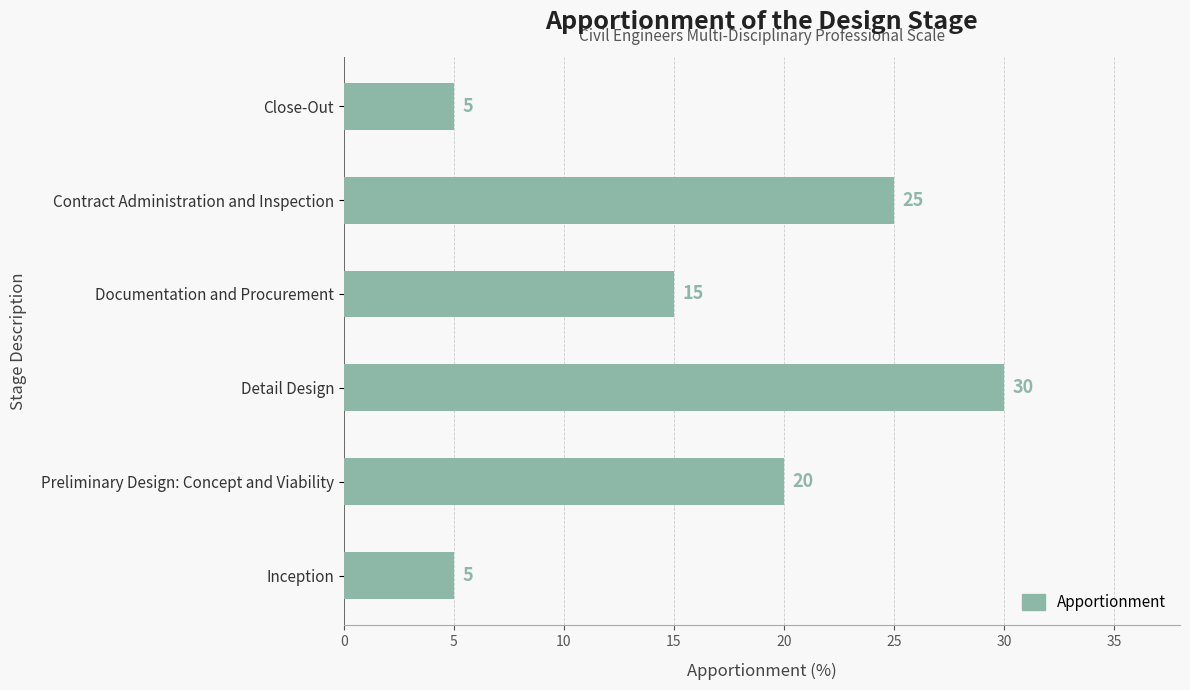

Which has a higher value, Detail Design or Close-Out?

Detail Design